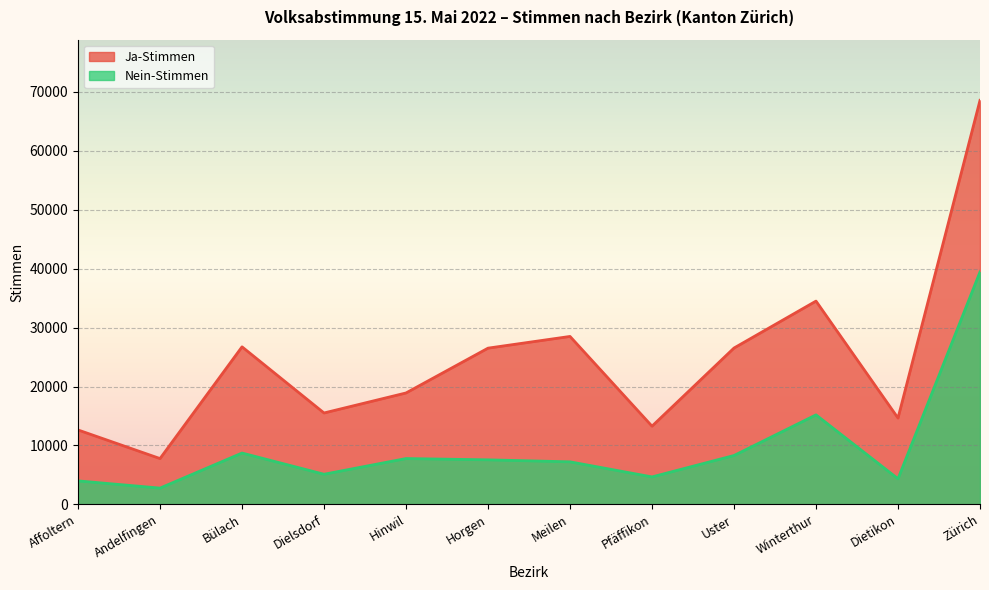

What is the difference between the maximum and minimum values in the Nein-Stimmen series?

36662